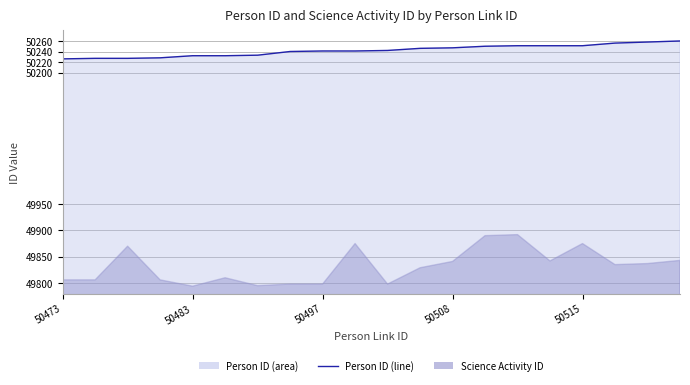

How many values are below 50242?

10